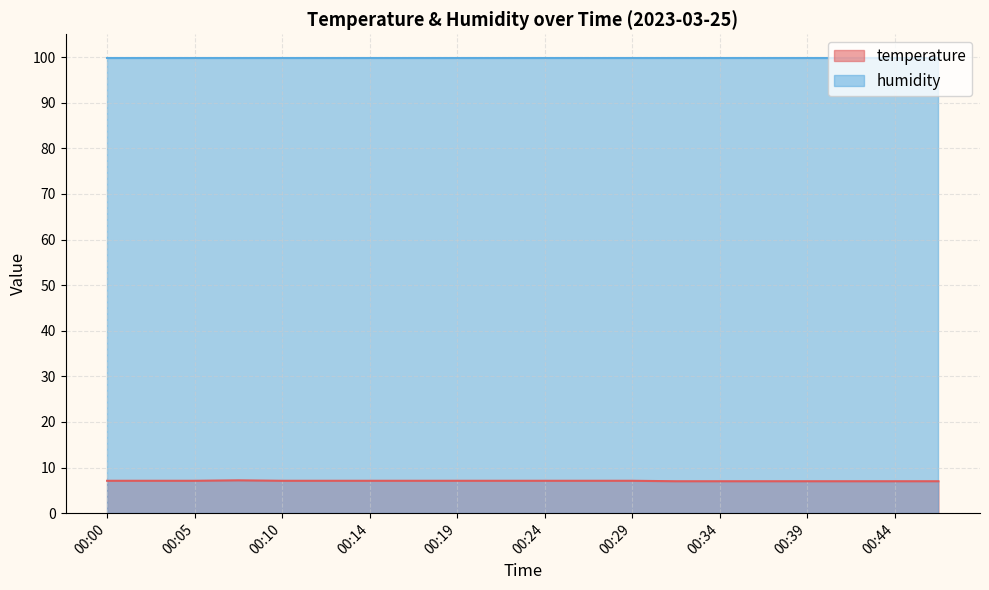

What is the minimum value shown in the chart?

7.0